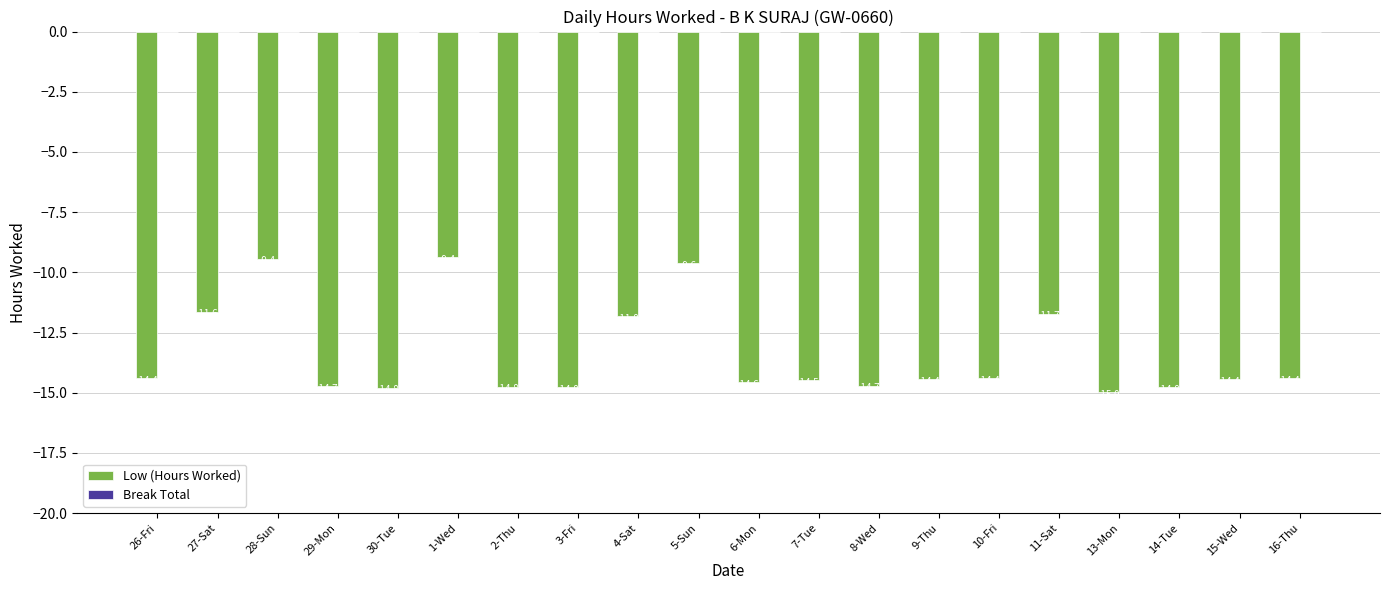

What is the maximum value shown in the chart?

-9.4